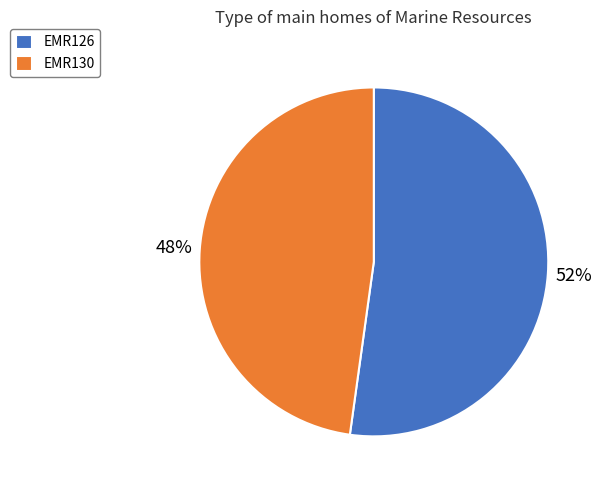

Count the number of slices in the pie.

2